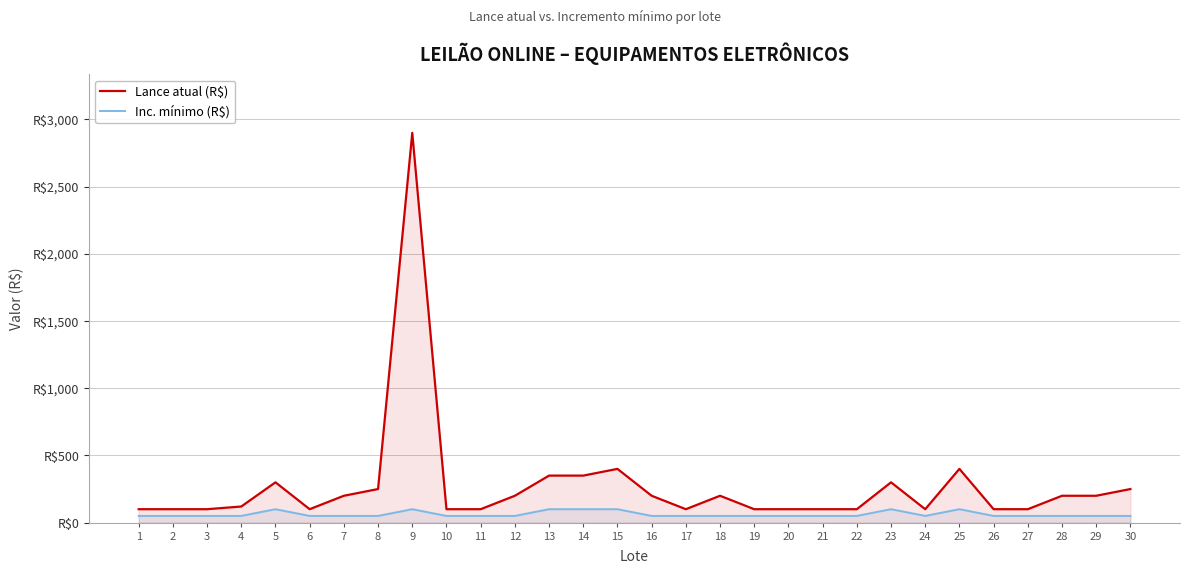

Count the number of data series in this chart.

2